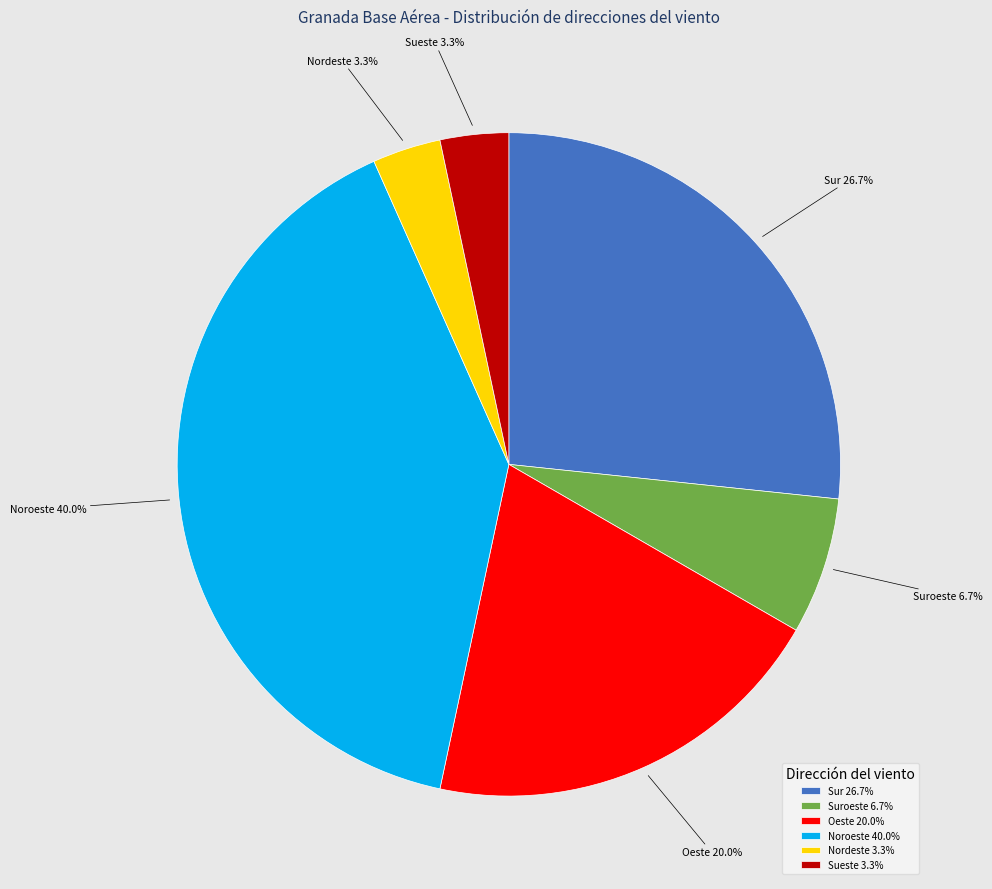

How much of the chart is everything except Suroeste?

93.3%